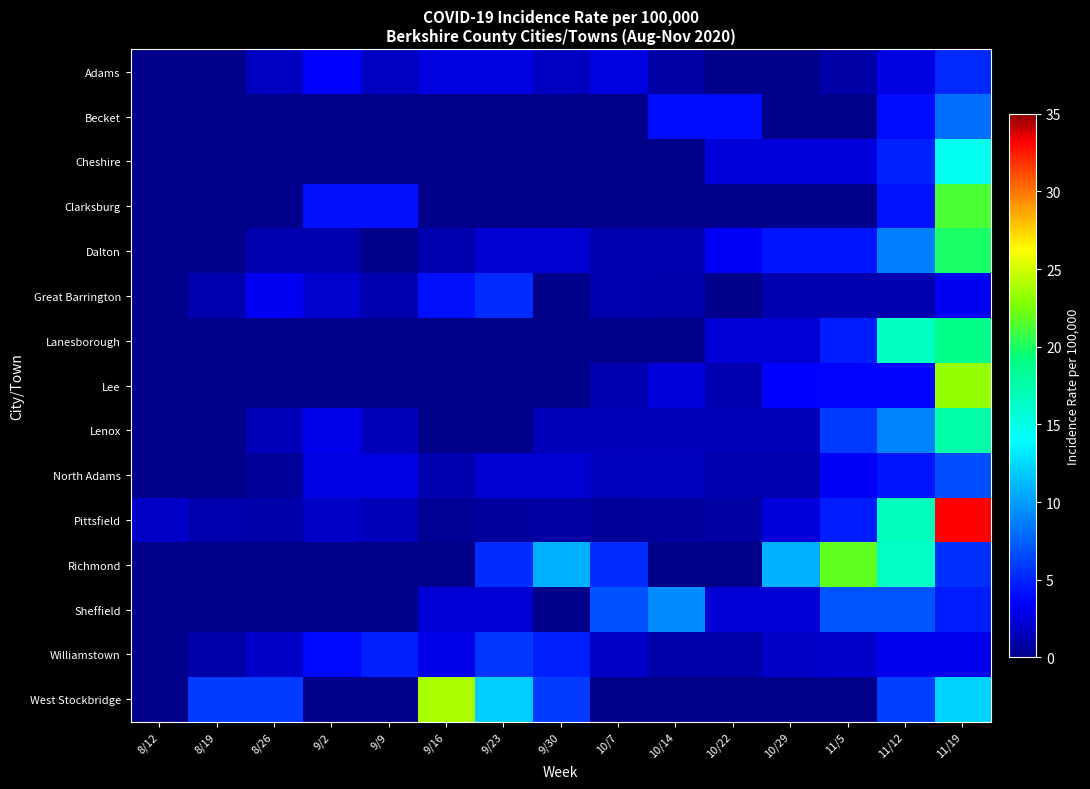

Reading right to left, extract all data points from this chart.

Adams: 11/19=5.2	11/12=2.6	11/5=0.9	10/29=0.0	10/22=0.0	10/14=0.9	10/7=2.6	9/30=1.7	9/23=2.6	9/16=2.6	9/9=1.7	9/2=3.5	8/26=1.7	8/19=0.0	8/12=0.0
Becket: 11/19=8.0	11/12=4.0	11/5=0.0	10/29=0.0	10/22=4.0	10/14=4.0	10/7=0.0	9/30=0.0	9/23=0.0	9/16=0.0	9/9=0.0	9/2=0.0	8/26=0.0	8/19=0.0	8/12=0.0
Cheshire: 11/19=14.6	11/12=4.9	11/5=2.4	10/29=2.4	10/22=2.4	10/14=0.0	10/7=0.0	9/30=0.0	9/23=0.0	9/16=0.0	9/9=0.0	9/2=0.0	8/26=0.0	8/19=0.0	8/12=0.0
Clarksburg: 11/19=21.3	11/12=4.3	11/5=0.0	10/29=0.0	10/22=0.0	10/14=0.0	10/7=0.0	9/30=0.0	9/23=0.0	9/16=0.0	9/9=4.2	9/2=4.2	8/26=0.0	8/19=0.0	8/12=0.0
Dalton: 11/19=19.9	11/12=8.8	11/5=4.4	10/29=4.4	10/22=3.3	10/14=1.1	10/7=1.1	9/30=2.2	9/23=2.2	9/16=1.1	9/9=0.0	9/2=1.1	8/26=1.1	8/19=0.0	8/12=0.0
Great Barrington: 11/19=3.2	11/12=1.1	11/5=1.1	10/29=1.1	10/22=0.0	10/14=1.1	10/7=1.1	9/30=0.0	9/23=5.3	9/16=4.2	9/9=1.1	9/2=2.1	8/26=3.2	8/19=1.1	8/12=0.0
Lanesborough: 11/19=18.9	11/12=16.5	11/5=4.7	10/29=2.3	10/22=2.3	10/14=0.0	10/7=0.0	9/30=0.0	9/23=0.0	9/16=0.0	9/9=0.0	9/2=0.0	8/26=0.0	8/19=0.0	8/12=0.0
Lee: 11/19=23.3	11/12=3.7	11/5=3.7	10/29=3.6	10/22=1.2	10/14=2.4	10/7=1.2	9/30=0.0	9/23=0.0	9/16=0.0	9/9=0.0	9/2=0.0	8/26=0.0	8/19=0.0	8/12=0.0
Lenox: 11/19=17.7	11/12=8.9	11/5=5.9	10/29=1.5	10/22=1.5	10/14=1.5	10/7=1.5	9/30=1.5	9/23=0.0	9/16=0.0	9/9=1.5	9/2=2.9	8/26=1.5	8/19=0.0	8/12=0.0
North Adams: 11/19=6.7	11/12=4.4	11/5=3.3	10/29=1.1	10/22=1.1	10/14=1.6	10/7=1.6	9/30=2.2	9/23=2.2	9/16=1.1	9/9=2.7	9/2=2.7	8/26=0.5	8/19=0.0	8/12=0.0
Pittsfield: 11/19=33.2	11/12=16.7	11/5=4.7	10/29=2.4	10/22=0.8	10/14=0.7	10/7=0.5	9/30=0.8	9/23=0.6	9/16=0.3	9/9=1.5	9/2=1.8	8/26=1.0	8/19=1.1	8/12=1.9
Richmond: 11/19=5.5	11/12=16.4	11/5=21.9	10/29=10.8	10/22=0.0	10/14=0.0	10/7=5.4	9/30=10.8	9/23=5.4	9/16=0.0	9/9=0.0	9/2=0.0	8/26=0.0	8/19=0.0	8/12=0.0
Sheffield: 11/19=4.7	11/12=7.0	11/5=7.0	10/29=2.3	10/22=2.3	10/14=9.3	10/7=6.9	9/30=0.0	9/23=2.3	9/16=2.3	9/9=0.0	9/2=0.0	8/26=0.0	8/19=0.0	8/12=0.0
Williamstown: 11/19=3.0	11/12=3.0	11/5=2.0	10/29=1.9	10/22=1.0	10/14=1.0	10/7=1.9	9/30=4.8	9/23=5.8	9/16=2.9	9/9=4.8	9/2=3.9	8/26=1.9	8/19=1.0	8/12=0.0
West Stockbridge: 11/19=12.2	11/12=6.1	11/5=0.0	10/29=0.0	10/22=0.0	10/14=0.0	10/7=0.0	9/30=6.0	9/23=12.0	9/16=23.9	9/9=0.0	9/2=0.0	8/26=6.0	8/19=6.0	8/12=0.0